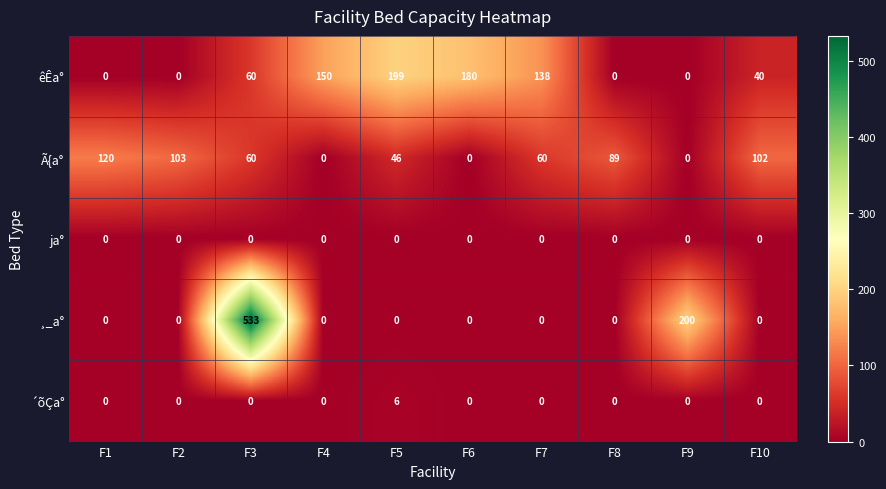

Where is ¸_a° nearest to the value 266?

F9